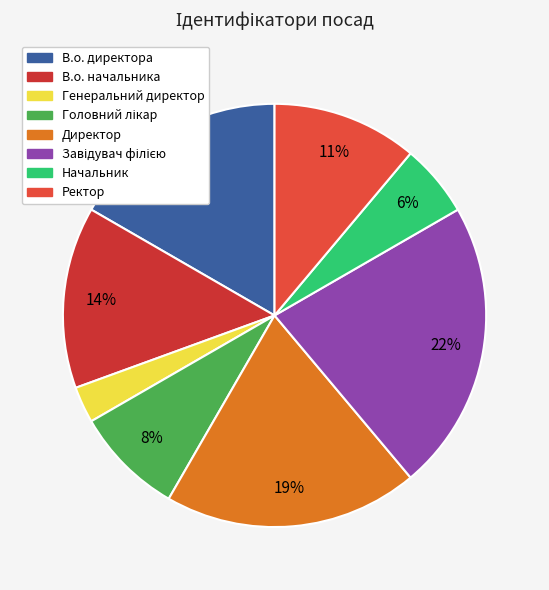

Is it true that Директор is 28% of the pie?

False